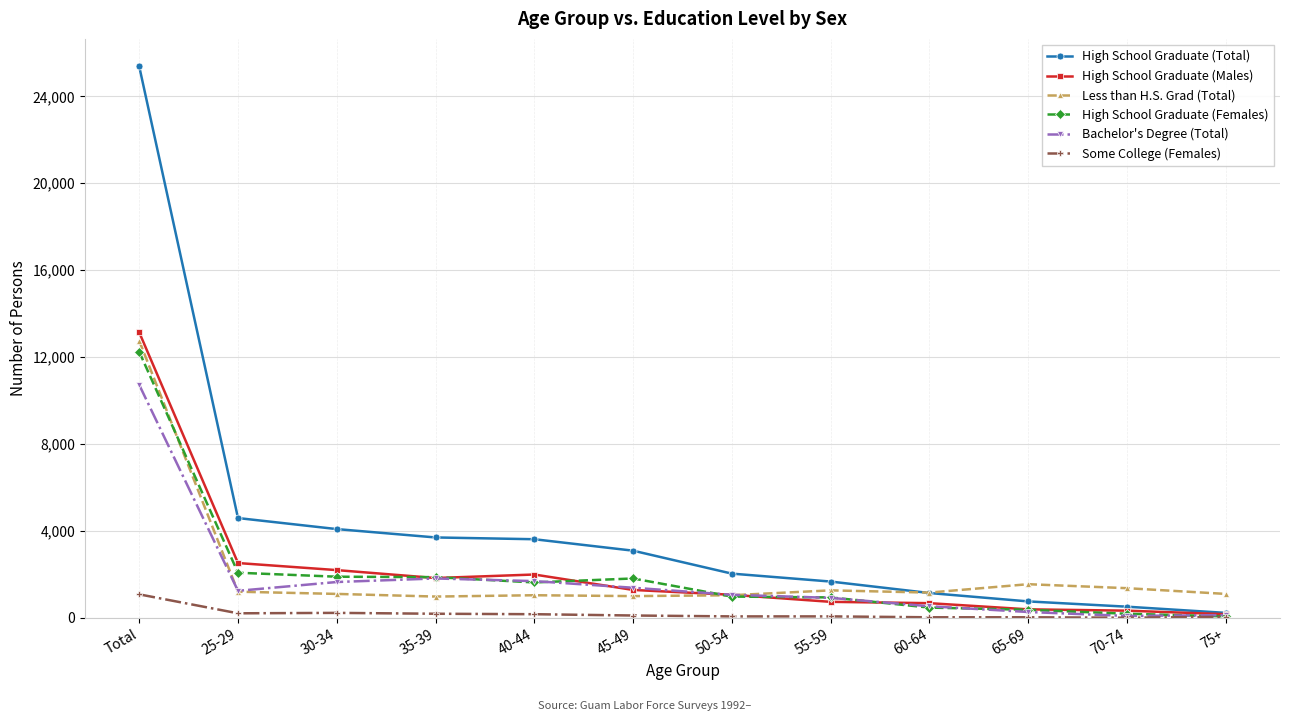

What is the sum of all High School Graduate (Males) values?

26268